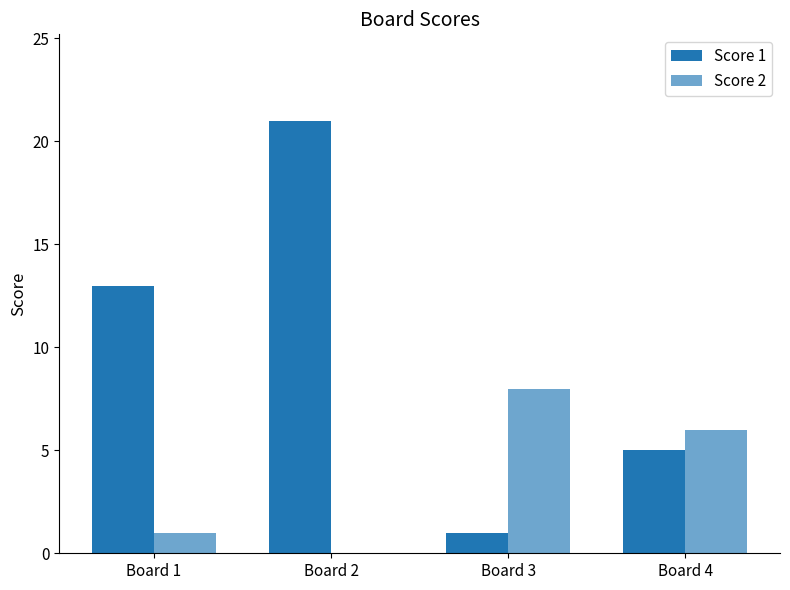

True or false: Score 2 has a value of 8 at Board 3.

True